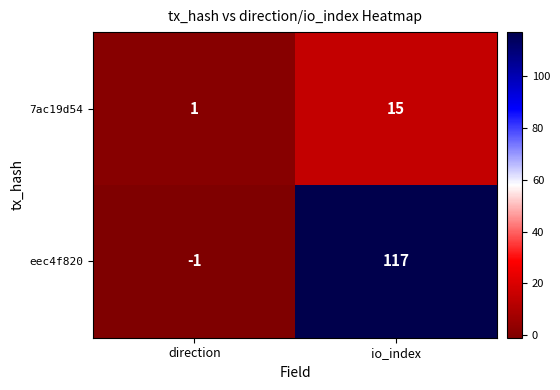

Where is 7ac19d54 nearest to the value 8?

direction